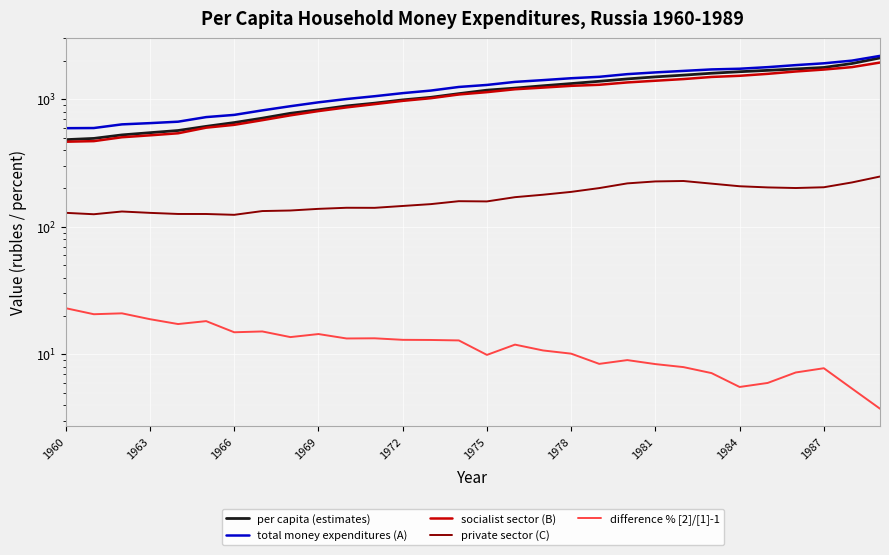

How many data points in difference % [2]/[1]-1 are above 12?

15